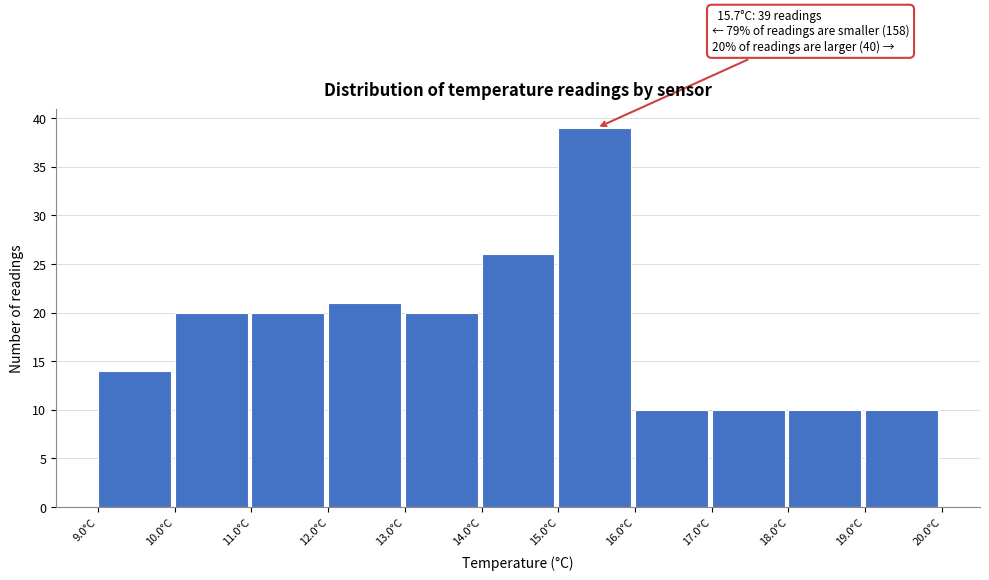

Which range on the x-axis has the tallest bar?

15 to 16